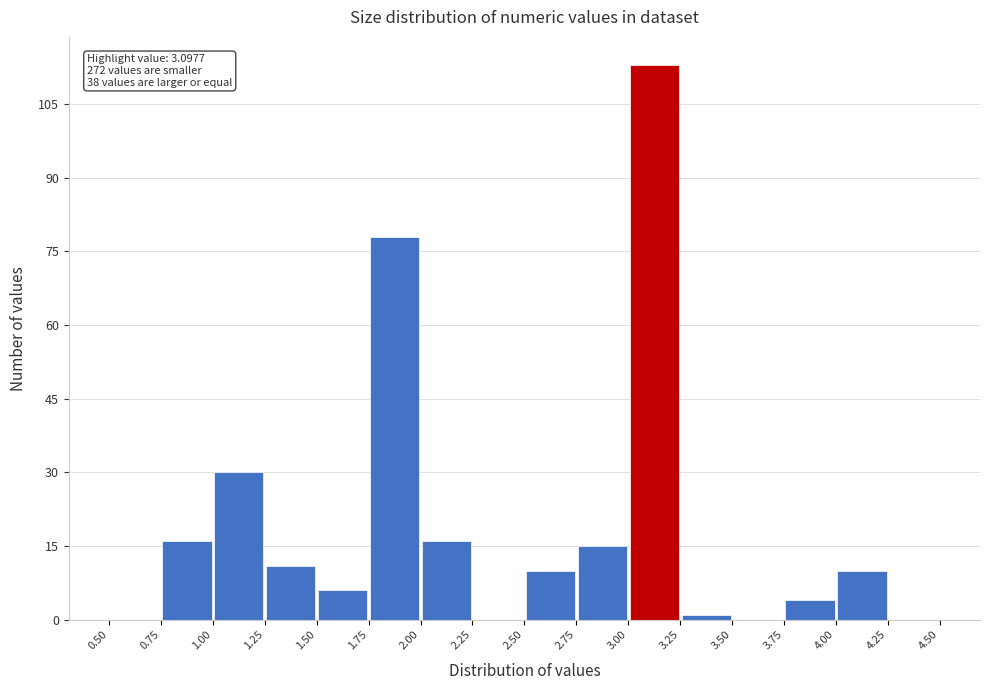

Over which range of the x-axis is the bar tallest?

3.00 to 3.25